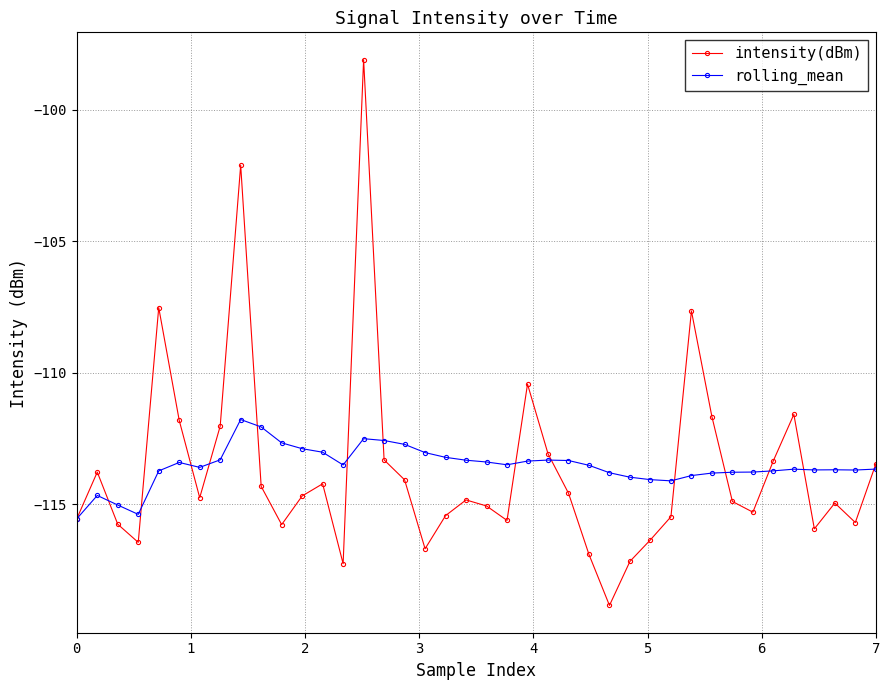

How many interior local peaks does the intensity(dBm) series have?

10